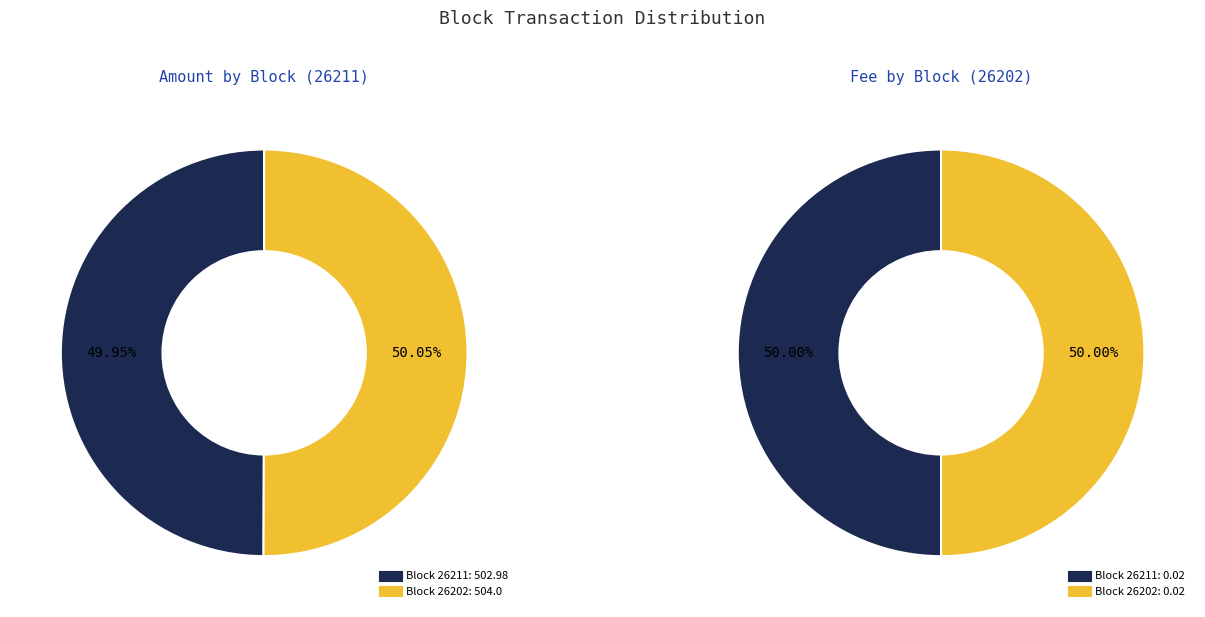

What is the difference between the highest and lowest values at 26202?

504.0